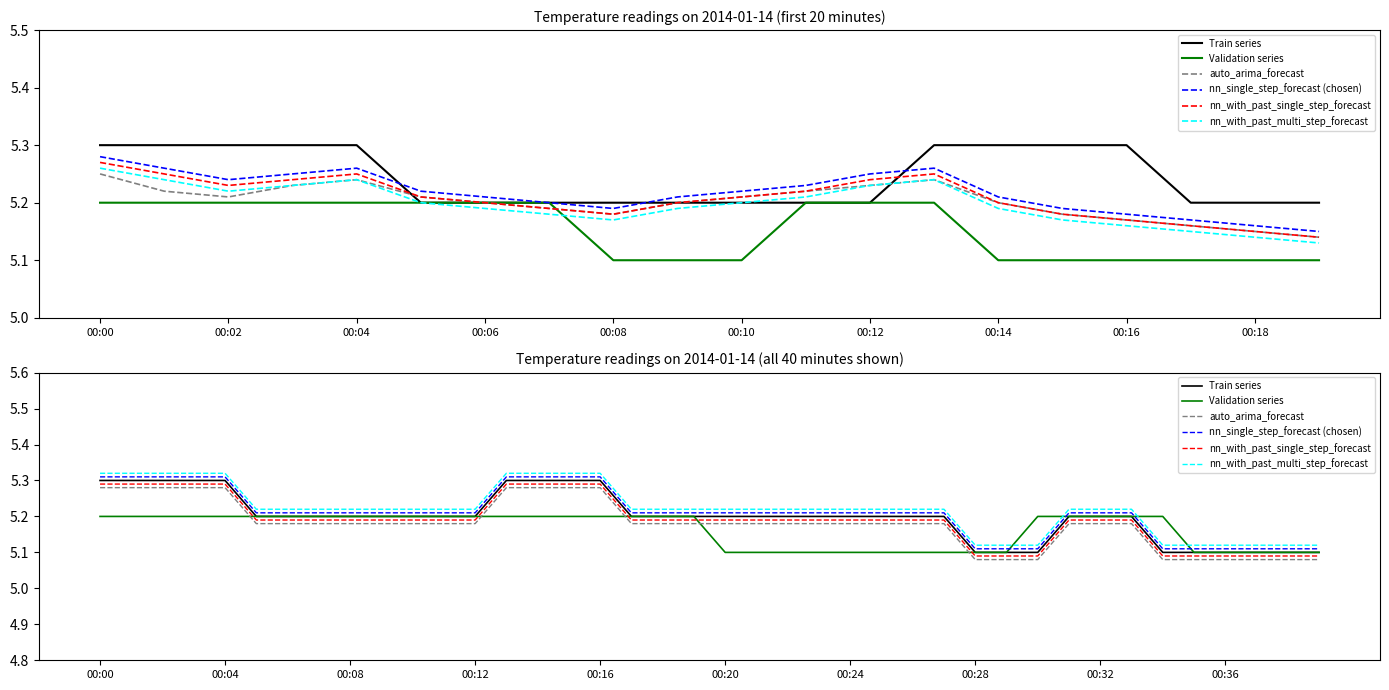

List the series in order of their overall mean, lowest first.

Validation series, auto_arima_forecast, nn_with_past_single_step_forecast, Train series, nn_single_step_forecast (chosen), nn_with_past_multi_step_forecast